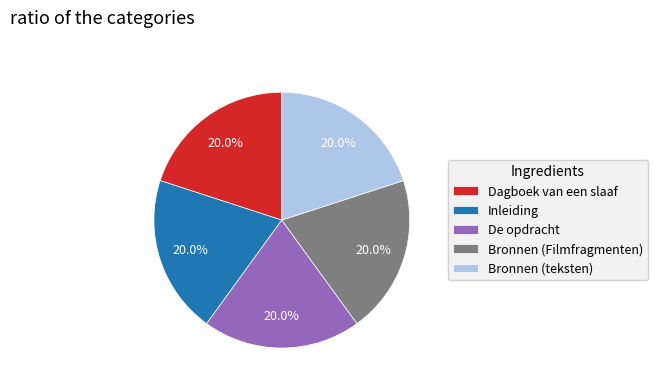

Does De opdracht account for over 50% of the chart?

No